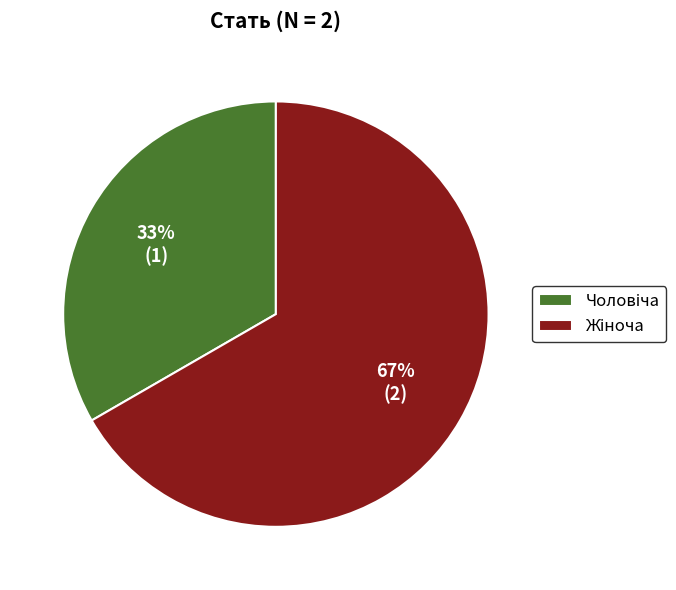

To the nearest percent, what is the average slice percentage?

50%